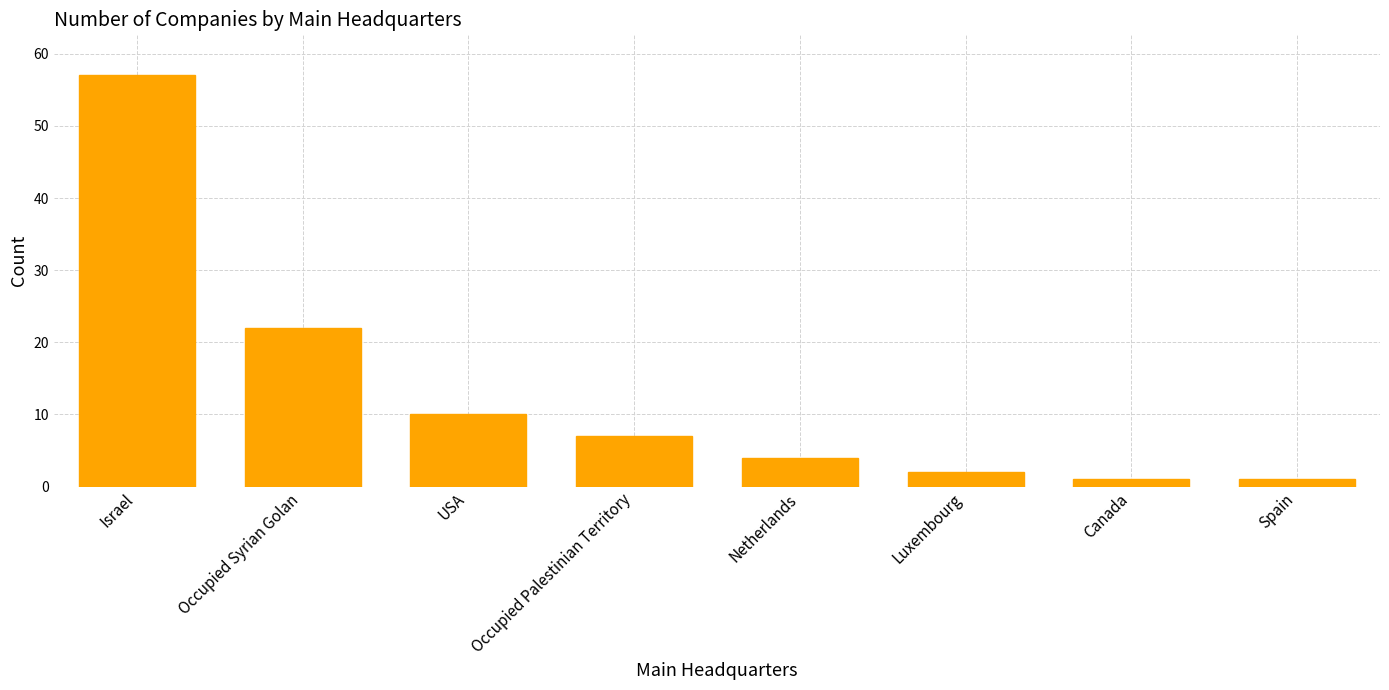

Are the bars horizontal?

No